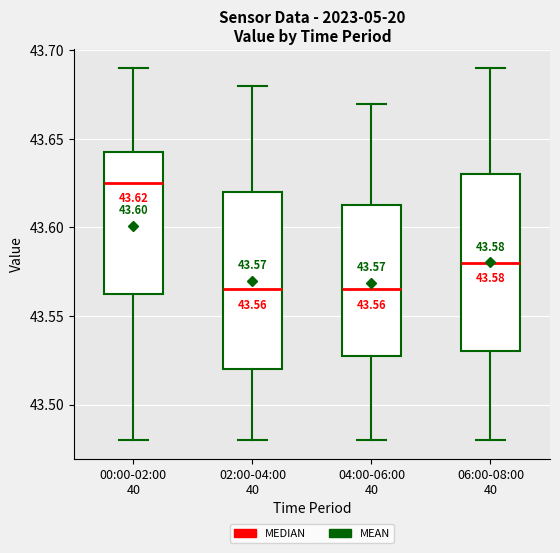

Which box has the highest median line?

00:00-02:00 40